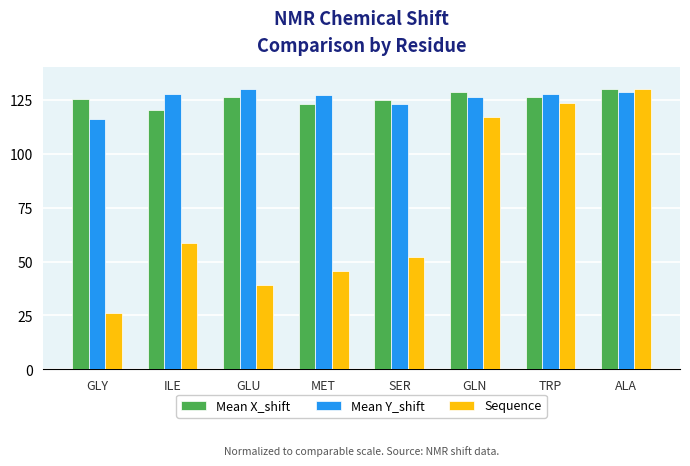

At which category is the sum across all series the highest?

ALA